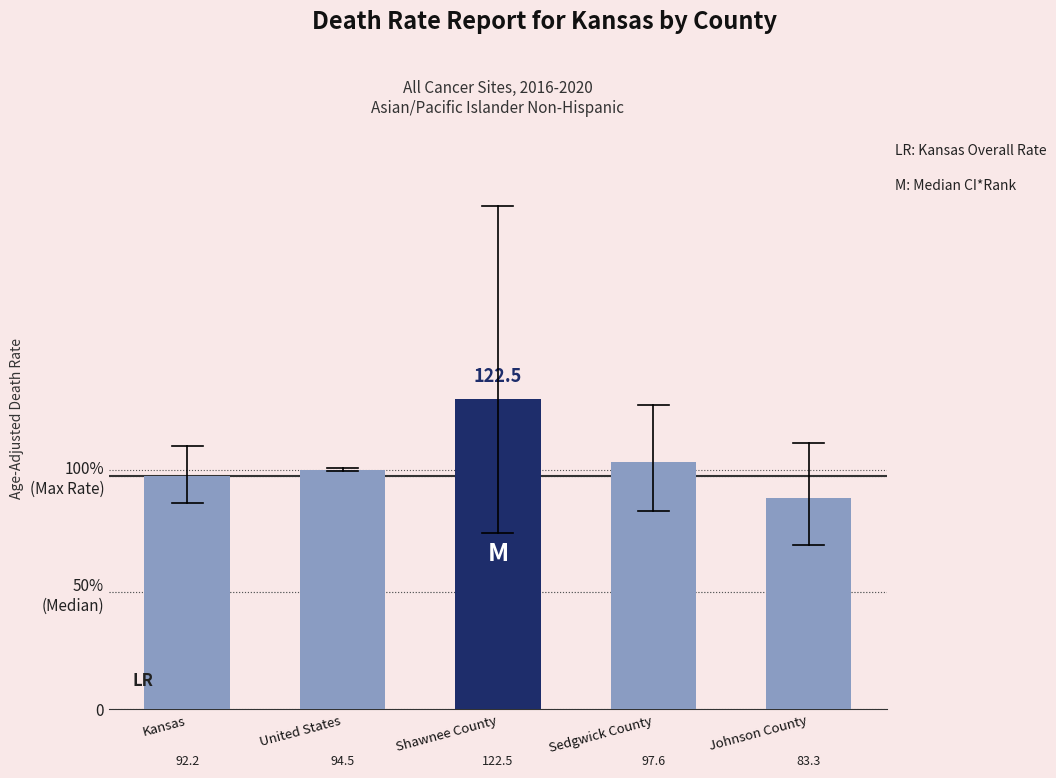

At which category does the chart reach its peak across all series?

Shawnee County